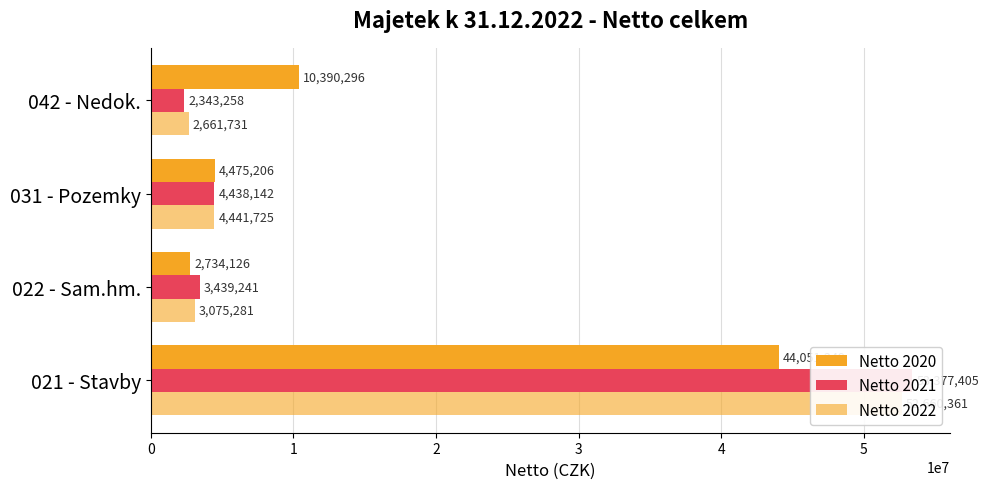

Which series changed the most between 022 - Sam.hm. and 042 - Nedok.?

Netto 2020